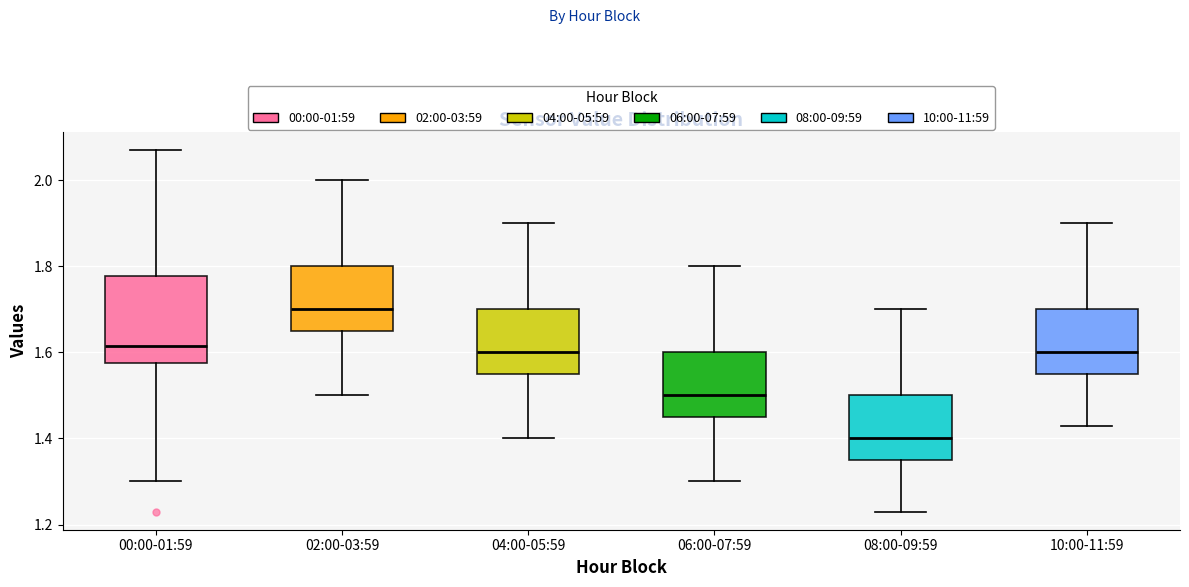

Which box is the tallest, from its lower edge to its upper edge?

00:00-01:59